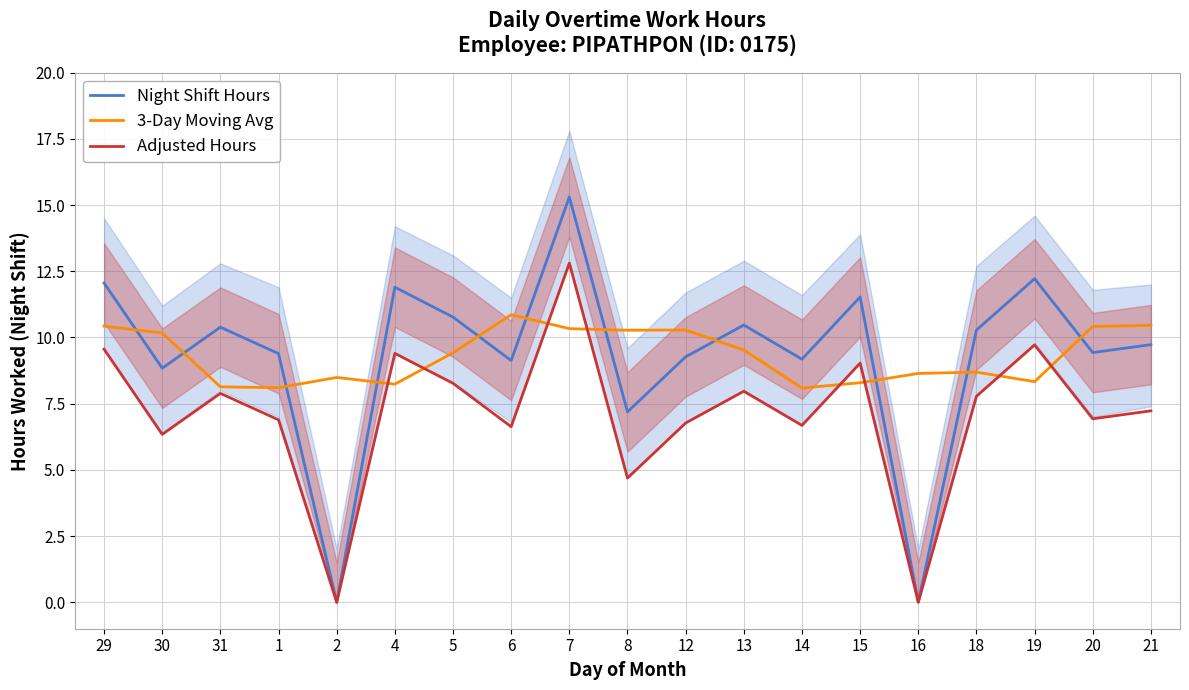

At which label is Adjusted Hours closest to 6?

30